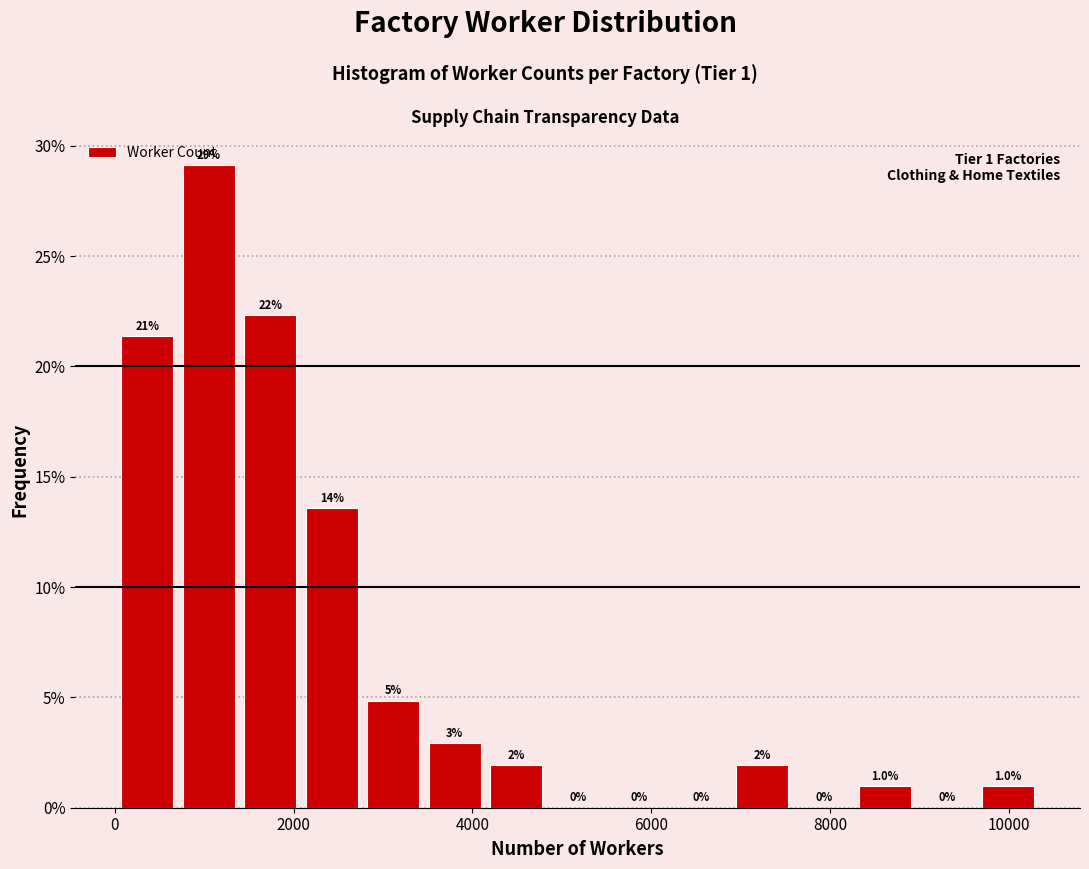

Around what value on the x-axis is the tallest bar? Give the approximate position of its centre, as read against the axis.

1000